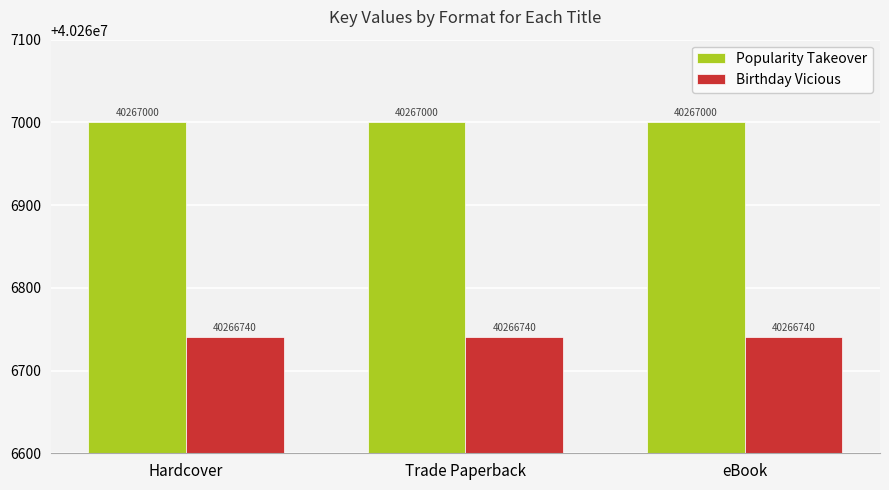

What position from the right is Trade Paperback?

2